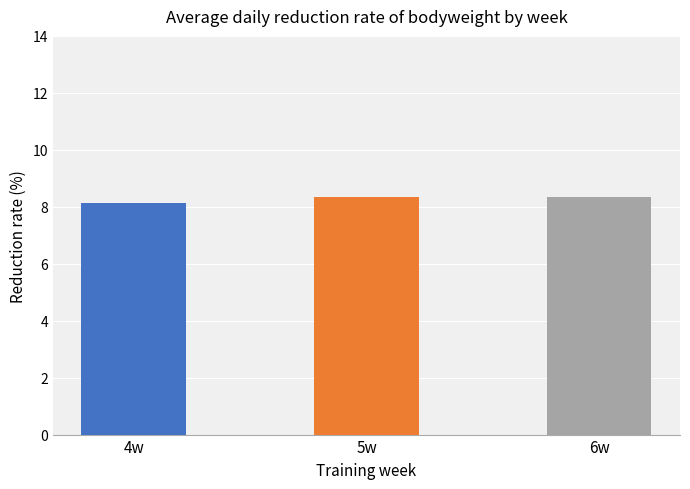

What position from the left is 4w?

1